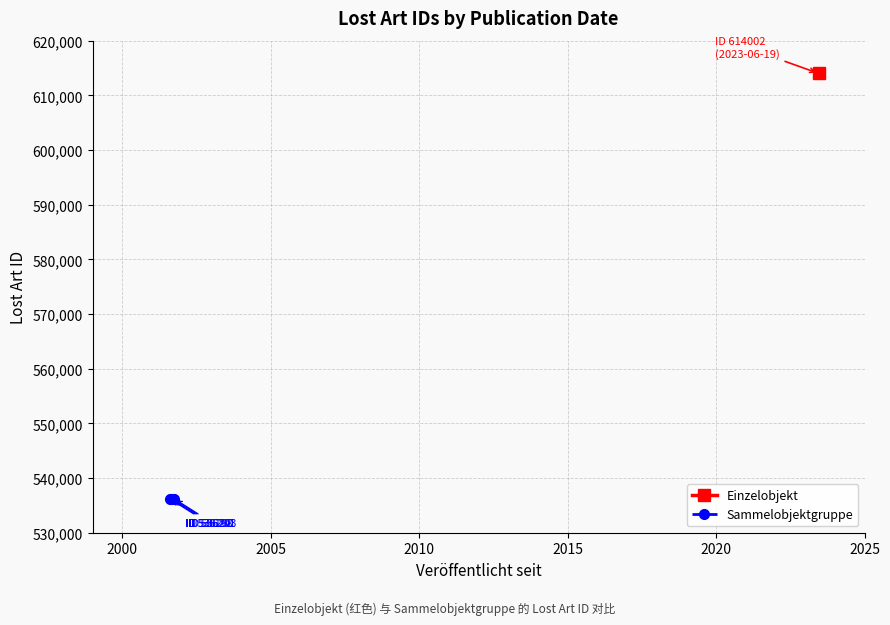

What is the value of the 1st point from the left?

536198